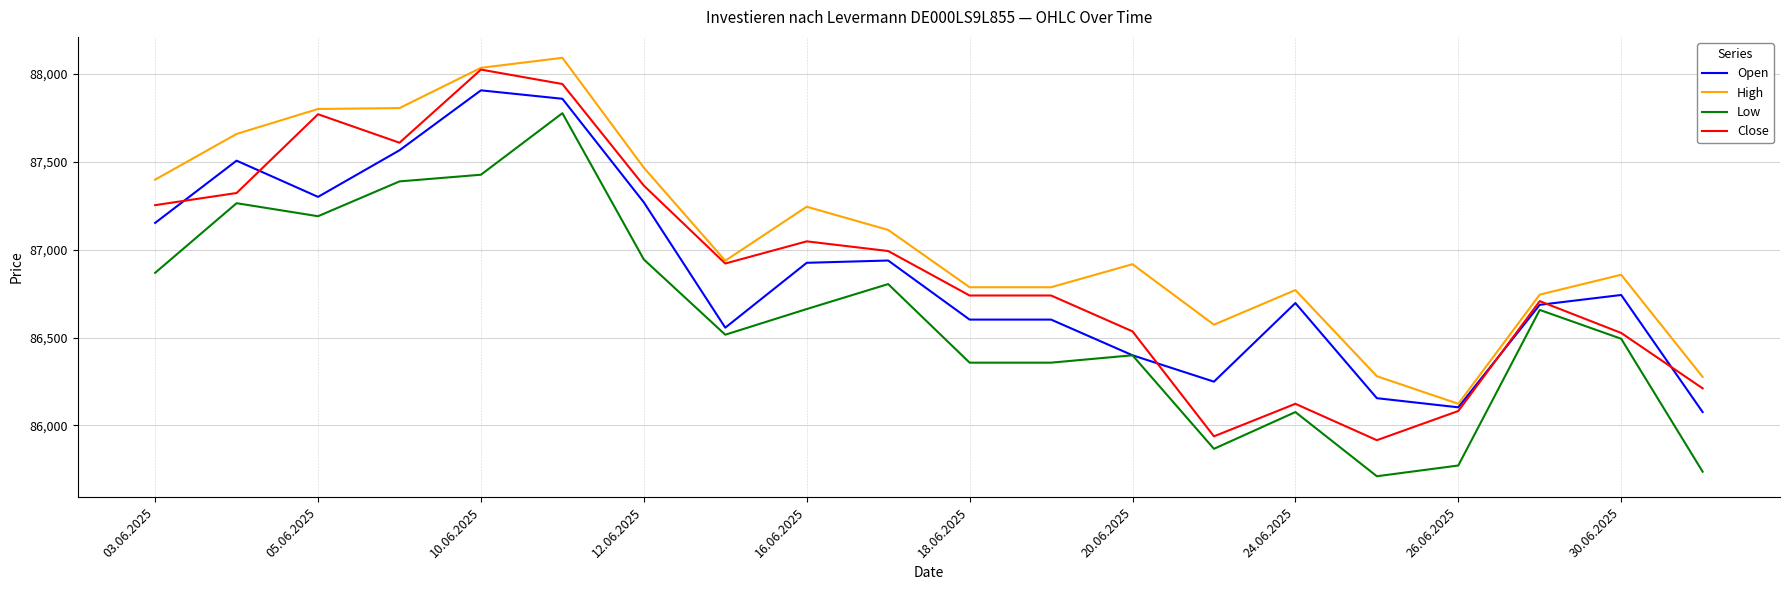

True or false: Low and High intersect in this chart.

False